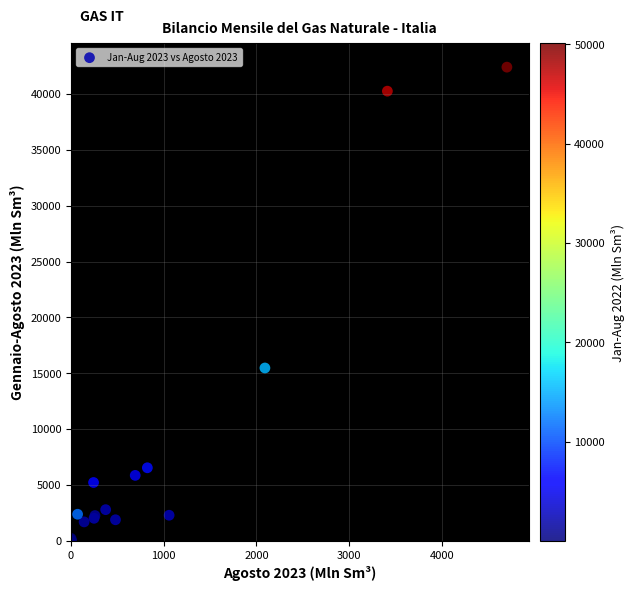

What Y value in the scatter plot is closest to 21210?

15466.2